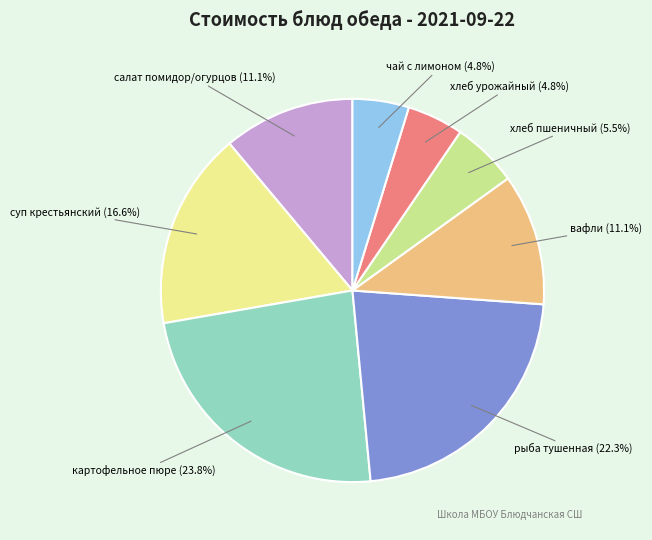

Does any single category account for the majority?

No